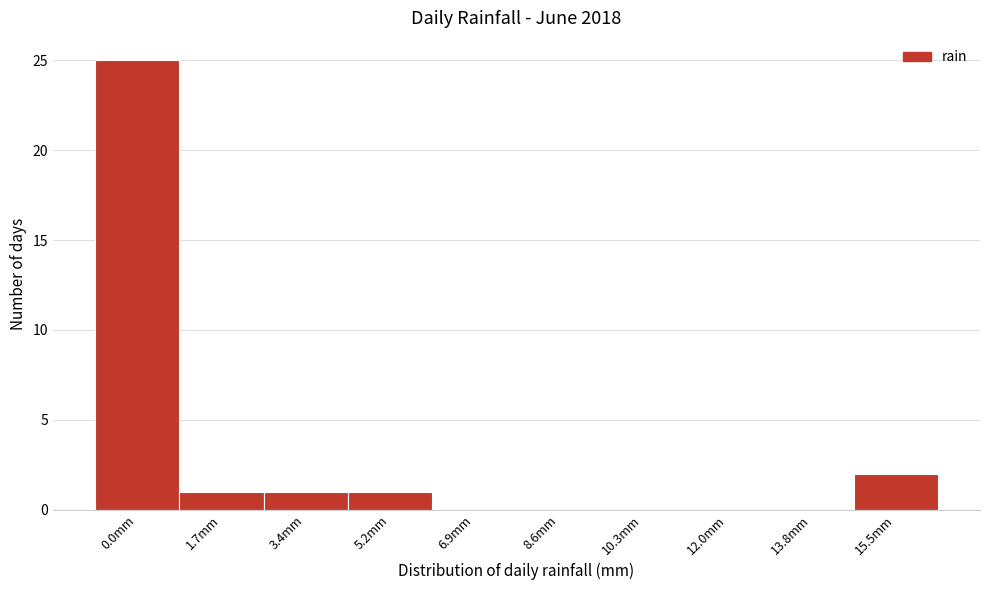

Reading right to left, list all the values displayed in this chart.

15.5mm=2	13.8mm=0	12.0mm=0	10.3mm=0	8.6mm=0	6.9mm=0	5.2mm=1	3.4mm=1	1.7mm=1	0.0mm=25